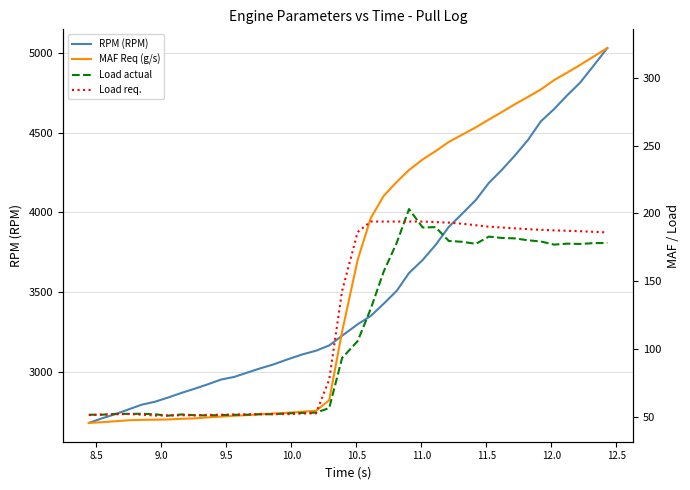

What is the minimum value for RPM (RPM)?

2677